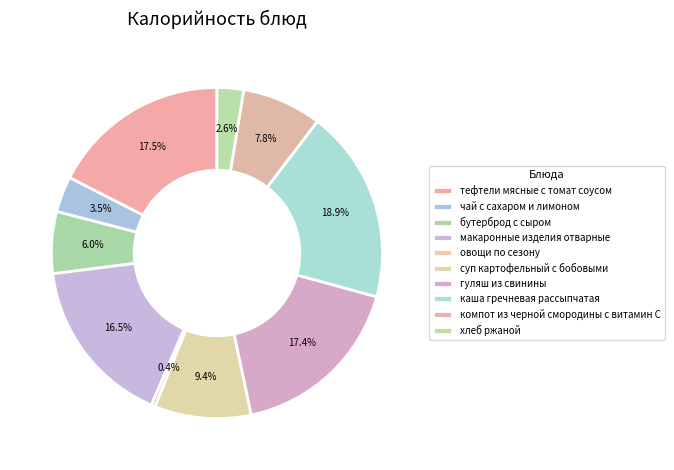

Is there any slice that represents more than half of the pie?

No